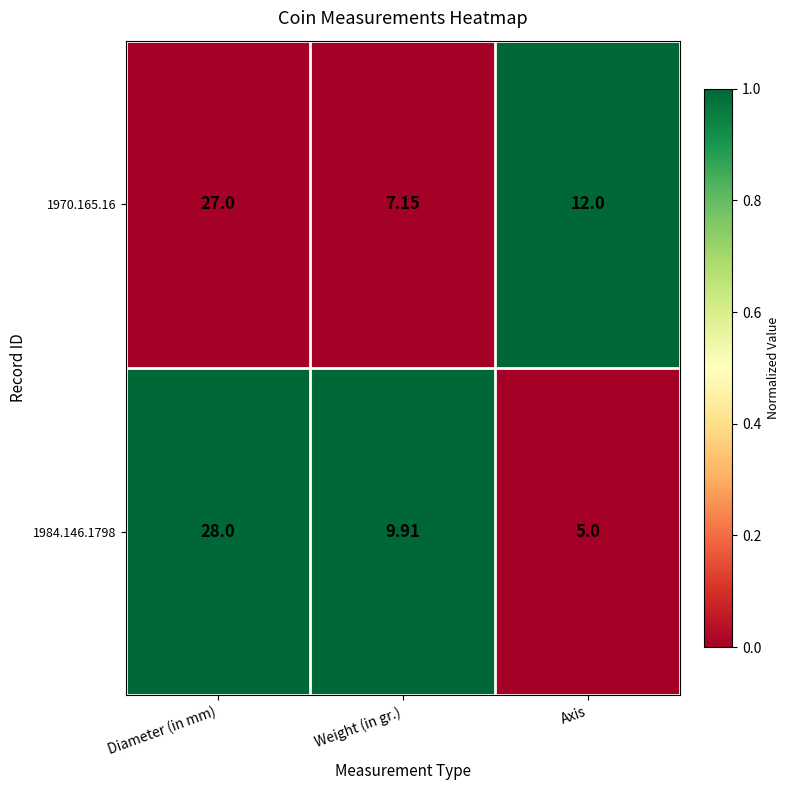

How many values in the 1970.165.16 series are below 12?

1